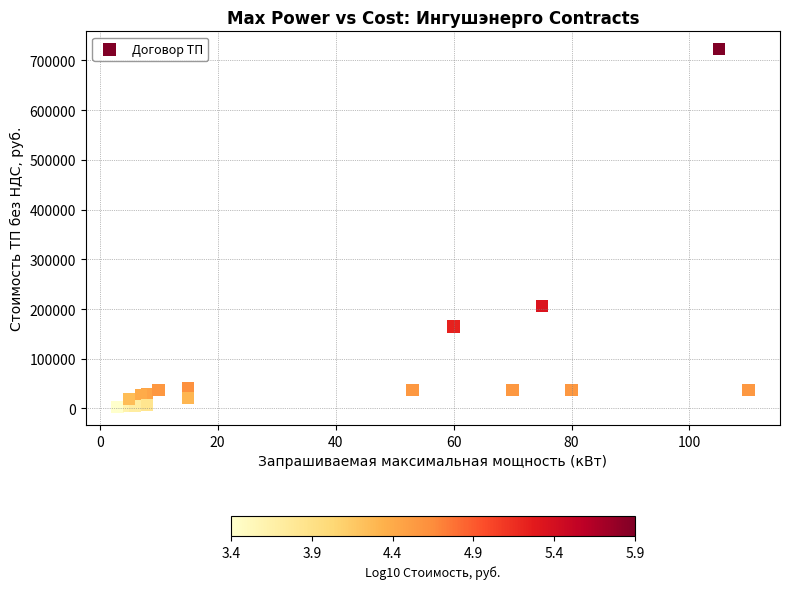

What Y value in the scatter plot is closest to 362725?

205976.2